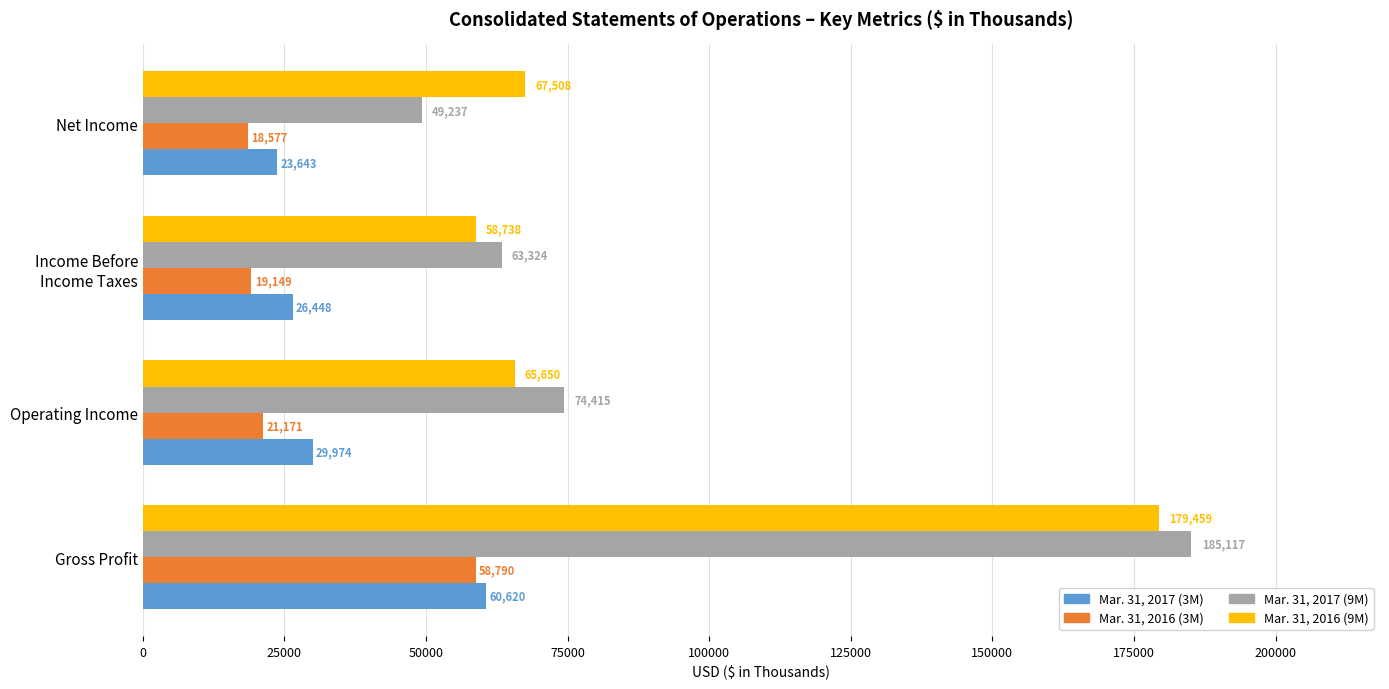

Rank the categories by Mar. 31, 2017 (3M) value from highest to lowest.

Gross Profit, Operating Income, Income Before
Income Taxes, Net Income